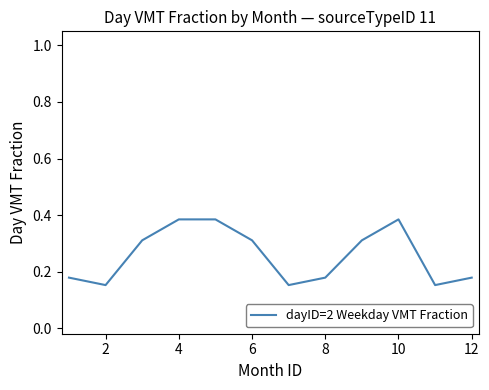

Reading left to right, what are all the values shown in this chart?

0.2	0.2	0.3	0.4	0.4	0.3	0.2	0.2	0.3	0.4	0.2	0.2